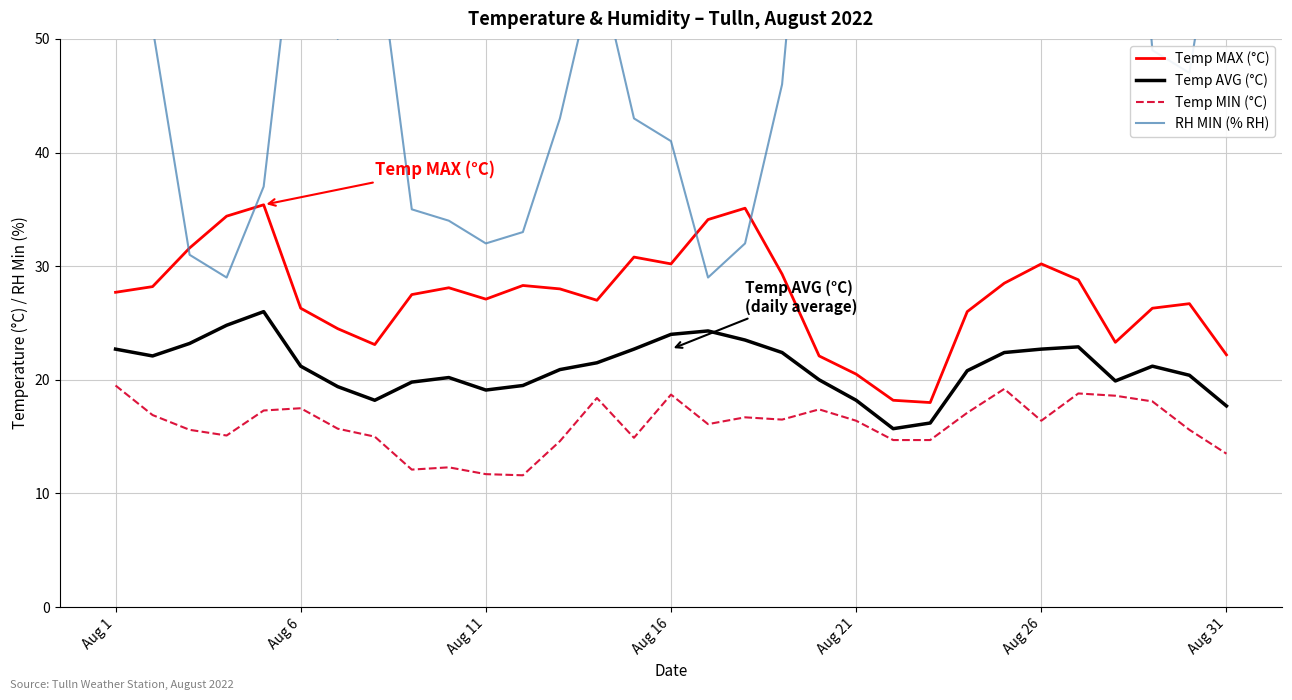

Is it true that Temp MAX (°C) equals 31.7 at Aug 31?

False